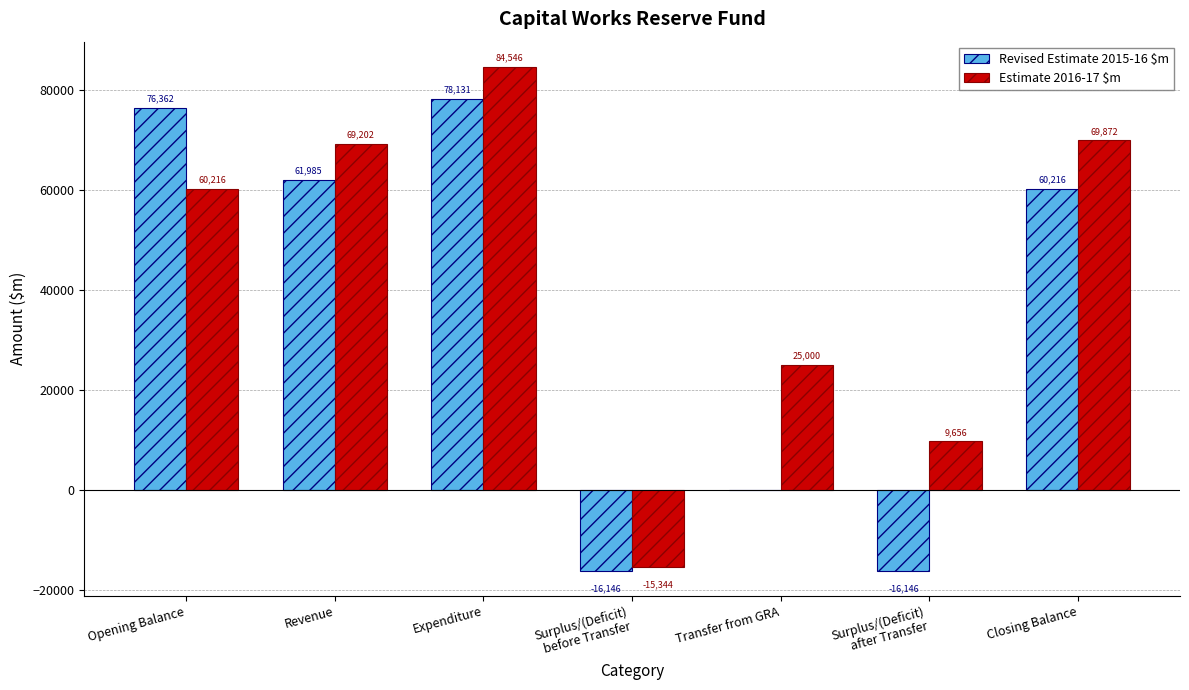

The Estimate 2016-17 $m series shows 115129 at Expenditure. True or false?

False